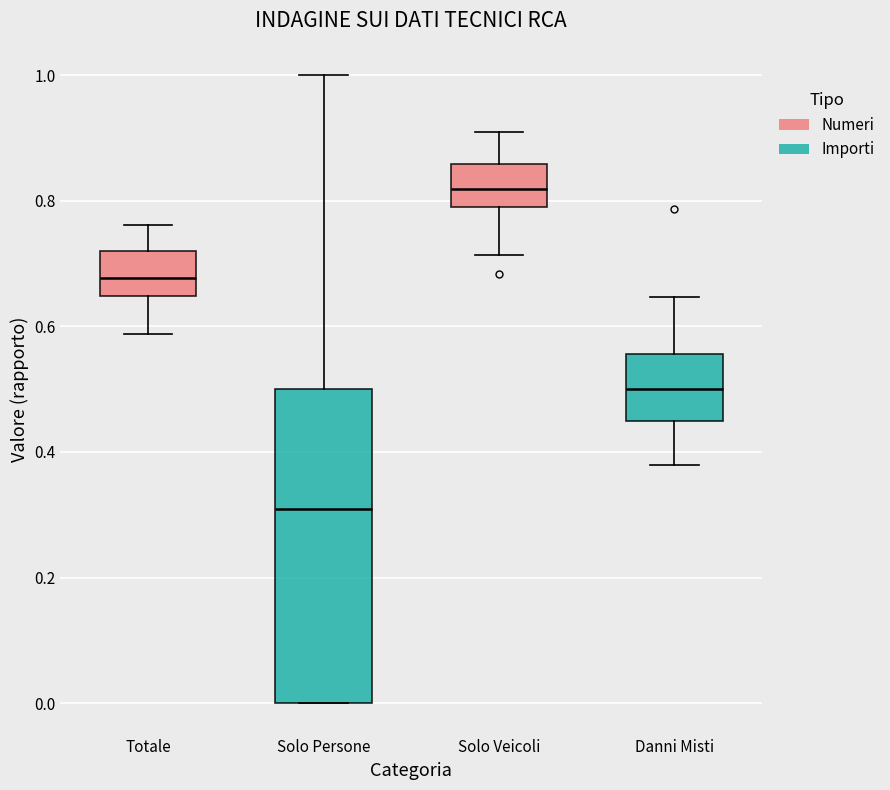

Reading left to right, read every box against the y-axis: the position of its median line, the range the box covers, and the ends of its whiskers. The values are not printed on the chart, so give them approximately, as read against the axis.

Totale: median 0.68, box 0.64 to 0.72, whiskers 0.58 to 0.76
Solo Persone: median 0.30, box 0.00 to 0.50, whiskers 0.00 to 1.00
Solo Veicoli: median 0.82, box 0.78 to 0.86, whiskers 0.72 to 0.90
Danni Misti: median 0.50, box 0.44 to 0.56, whiskers 0.38 to 0.64